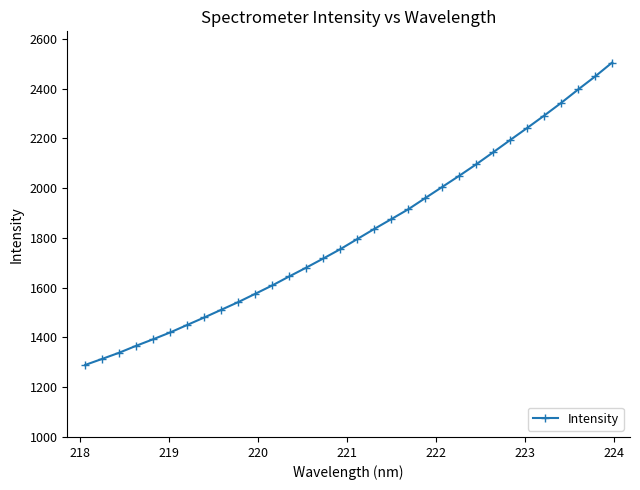

Is this an area chart (filled region under the line)?

No